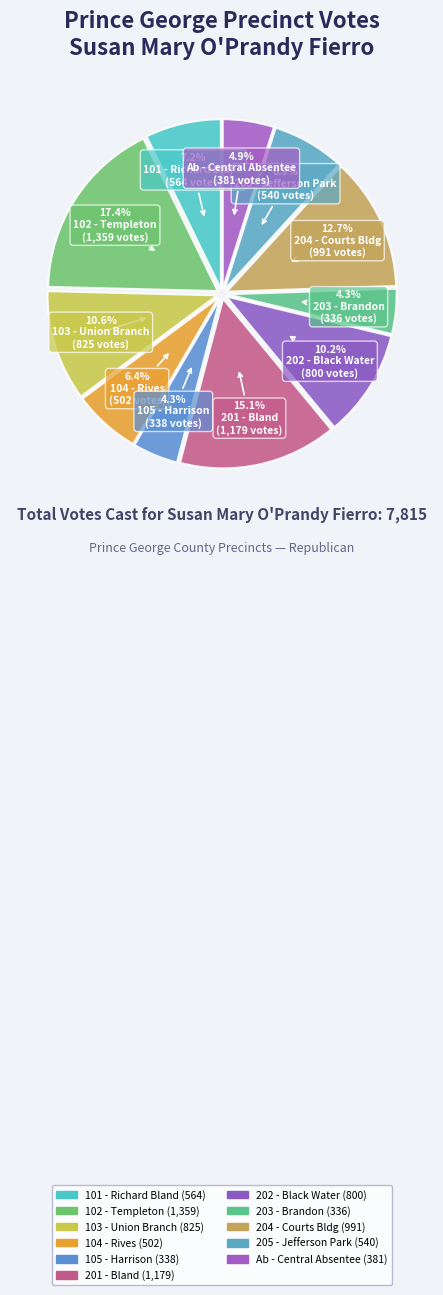

What is the change in value from 101 - Richard Bland to 205 - Jefferson Park?

-24